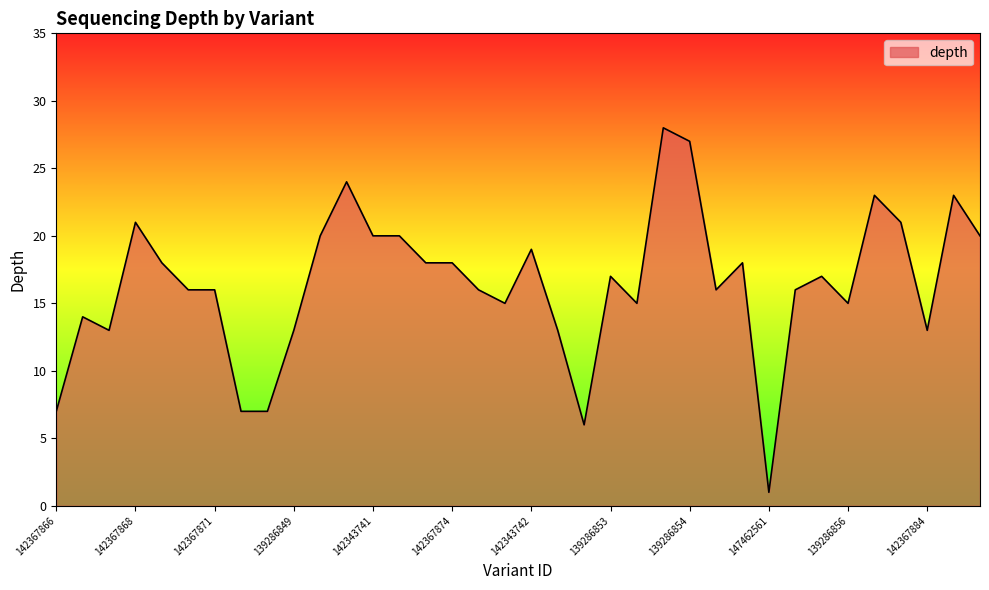

How many lines are shown in the chart?

1